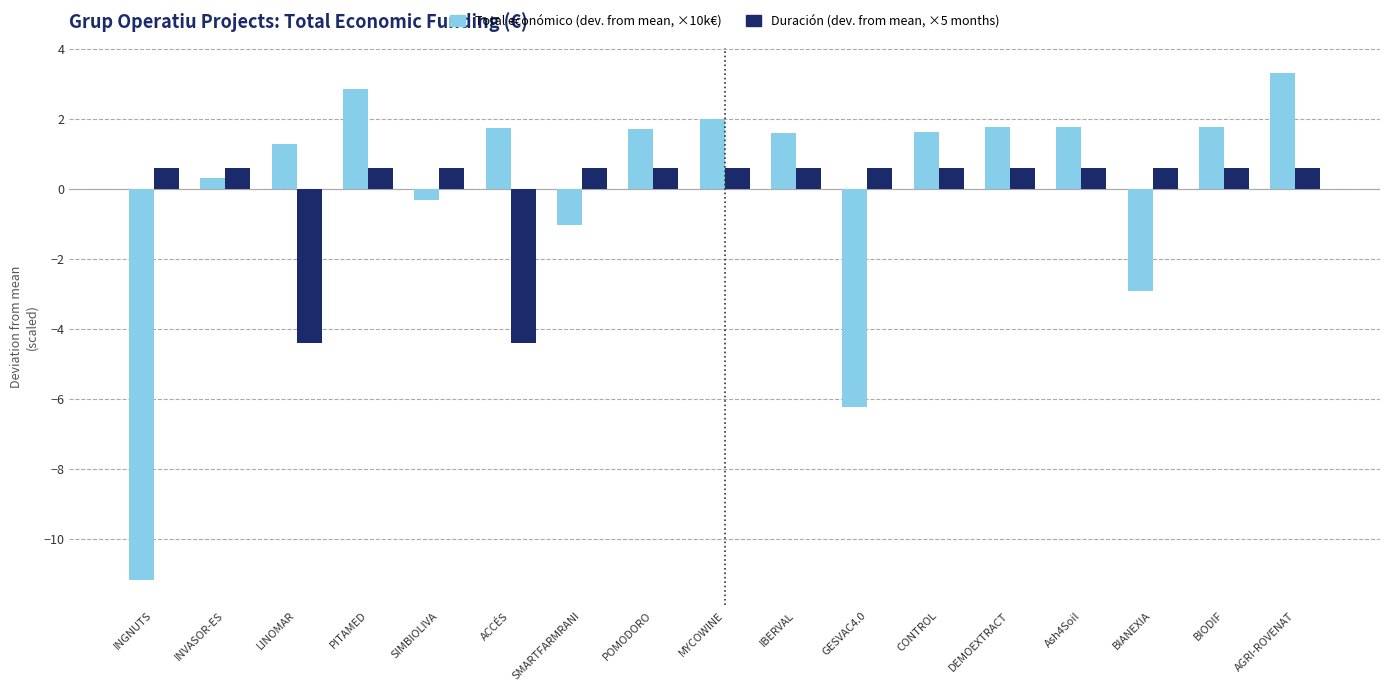

What is the minimum value shown in the chart?

-11.2